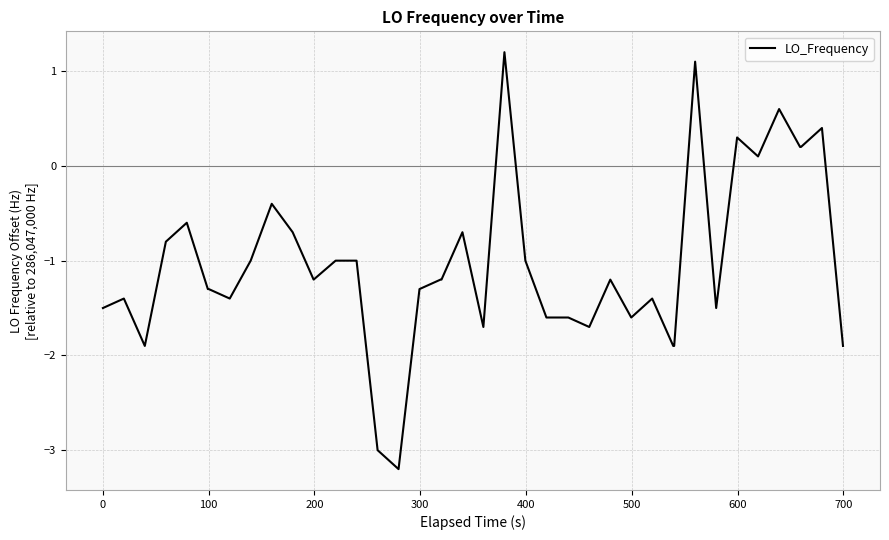

What is the smallest value displayed?

-3.2